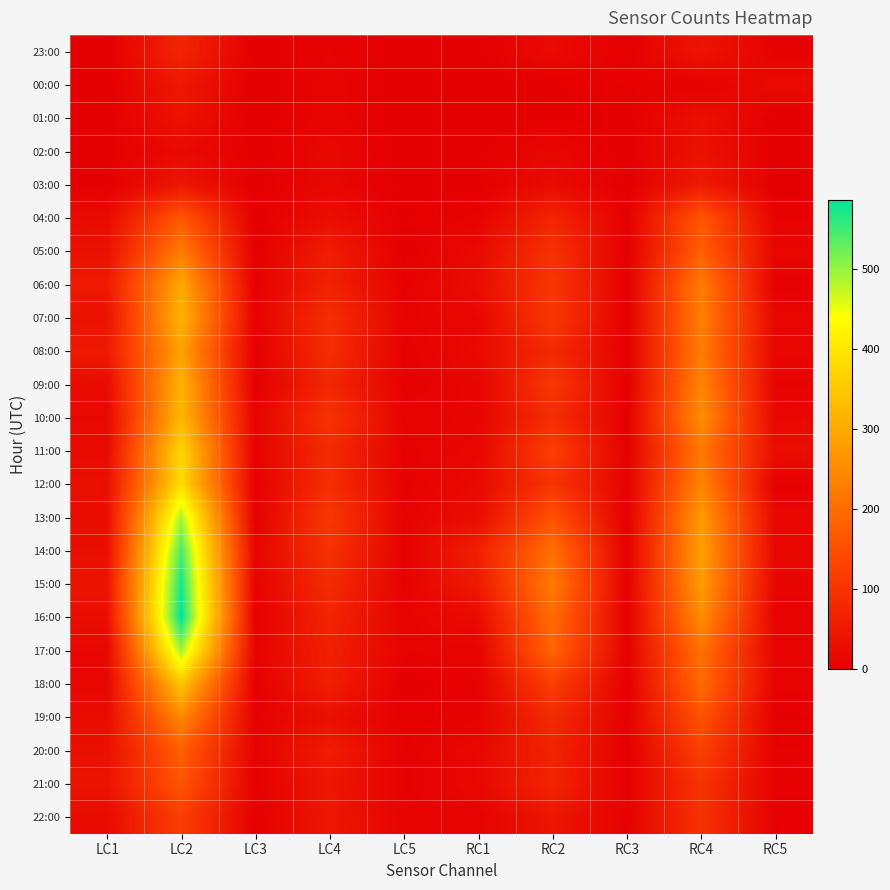

What is the maximum value shown in the chart?

587